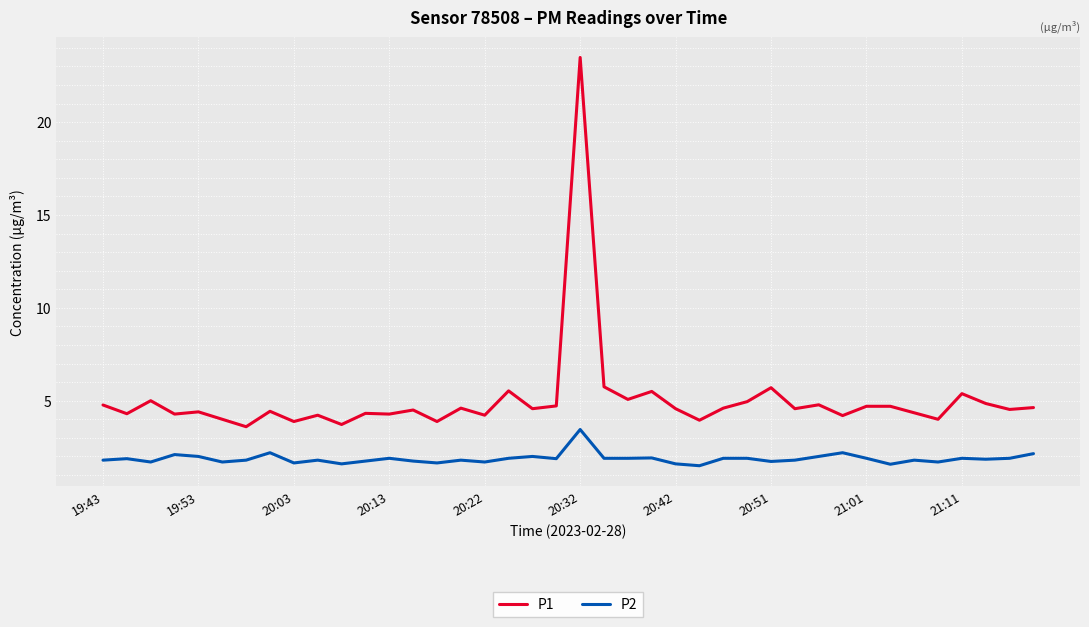

True or false: P2 and P1 intersect in this chart.

False